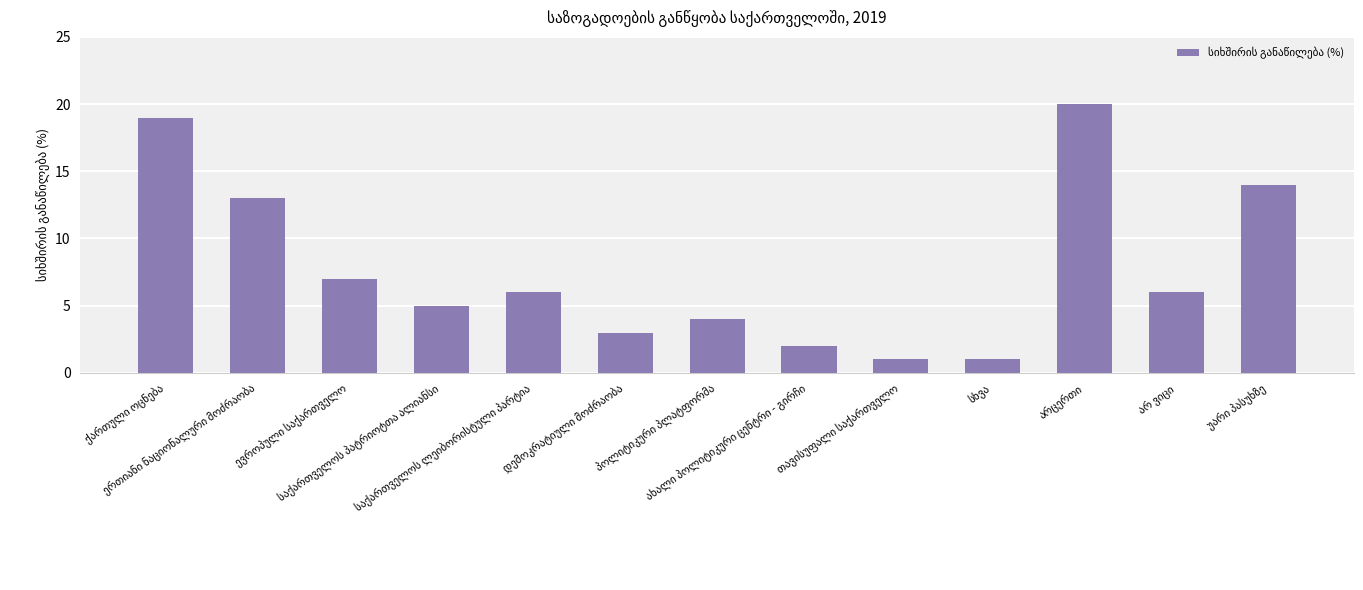

What is the difference between the maximum and minimum values?

19